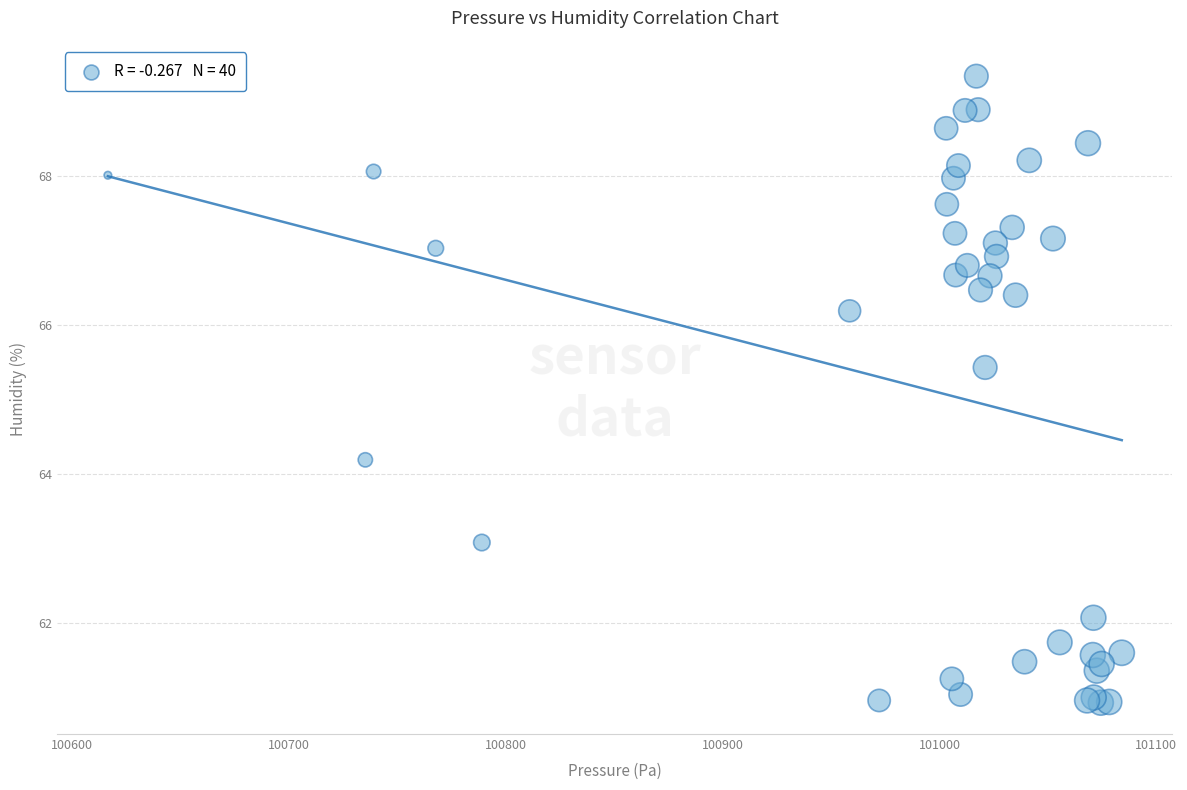

What Y value in the scatter plot is closest to 65?

65.4